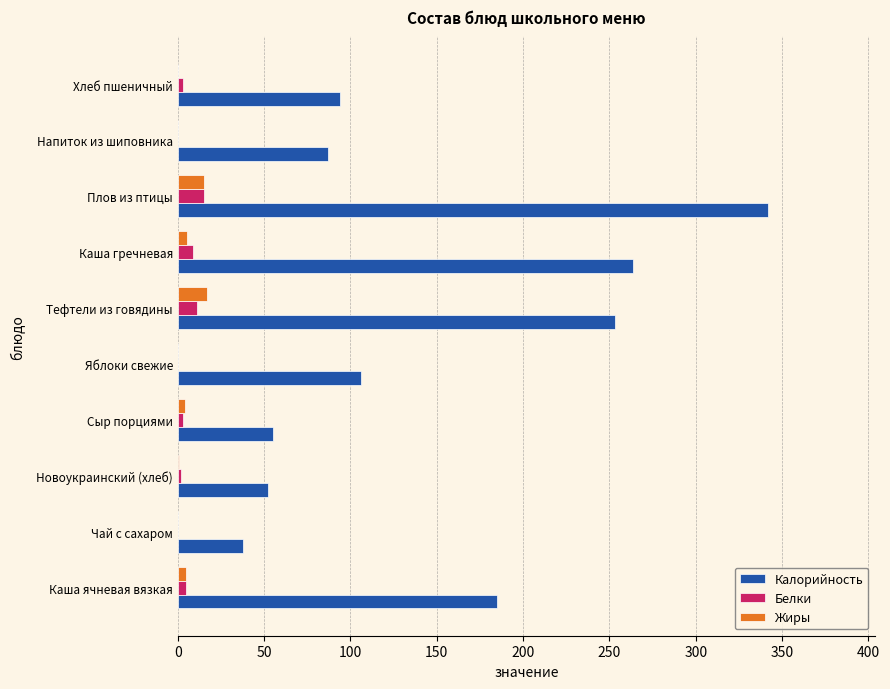

How many categories are shown in the chart?

10